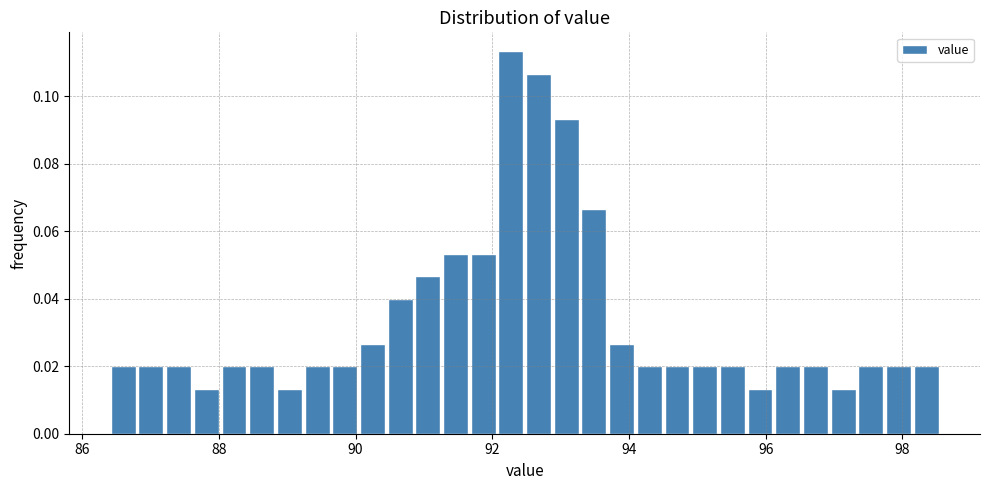

Around what value on the x-axis is the tallest bar? Give the approximate position of its centre, as read against the axis.

92.2